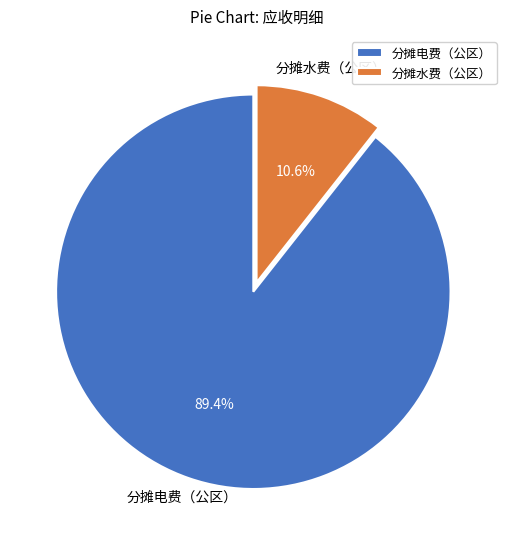

Does any single category account for the majority?

Yes